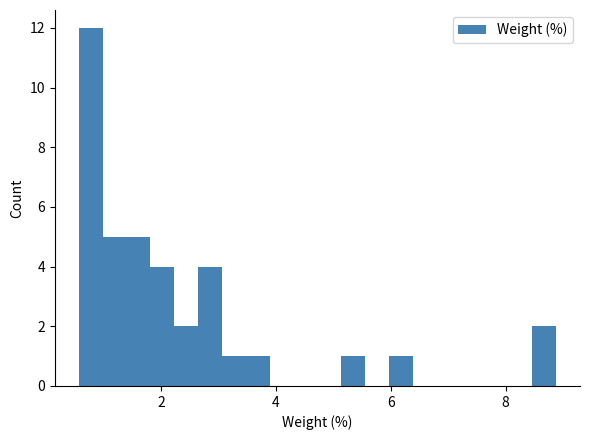

Around what value on the x-axis is the tallest bar? Give the approximate position of its centre, as read against the axis.

0.8